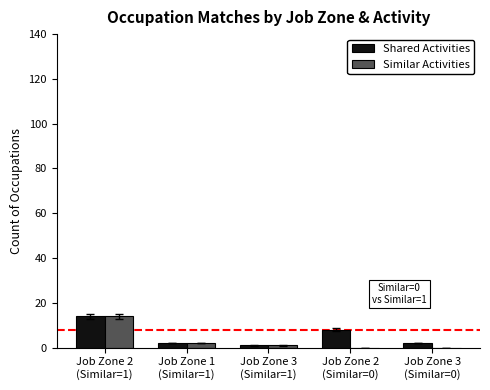

What is the average value of the Similar Activities series?

3